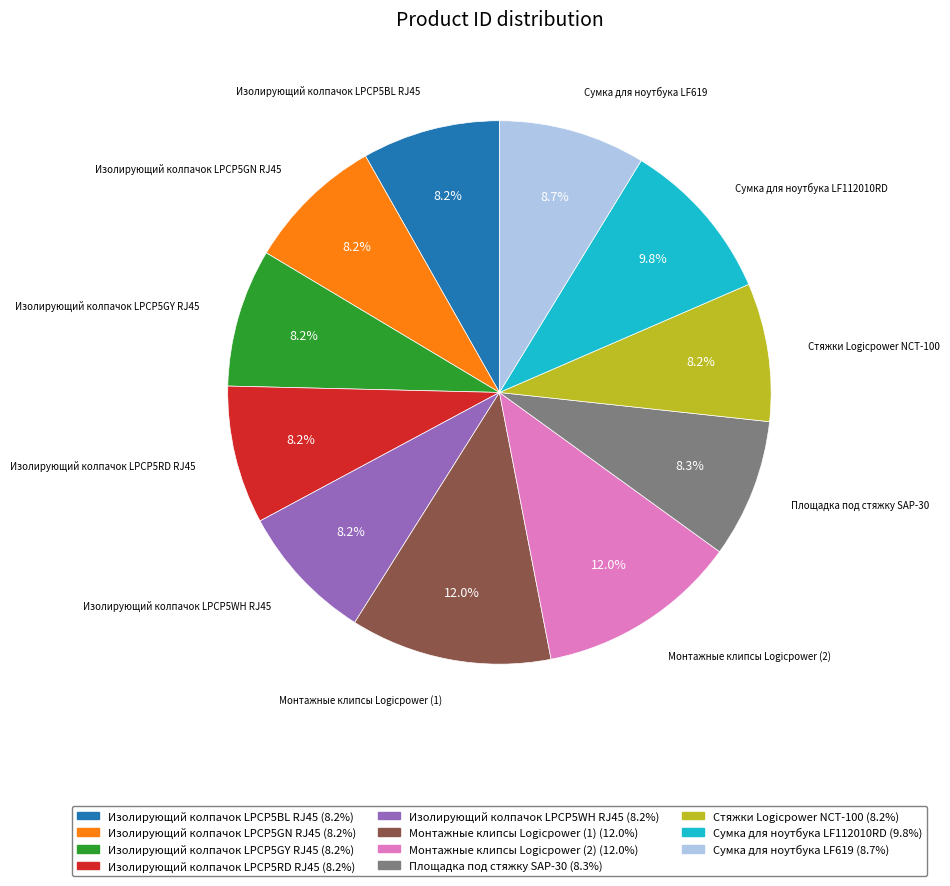

Is there any slice that represents more than half of the pie?

No